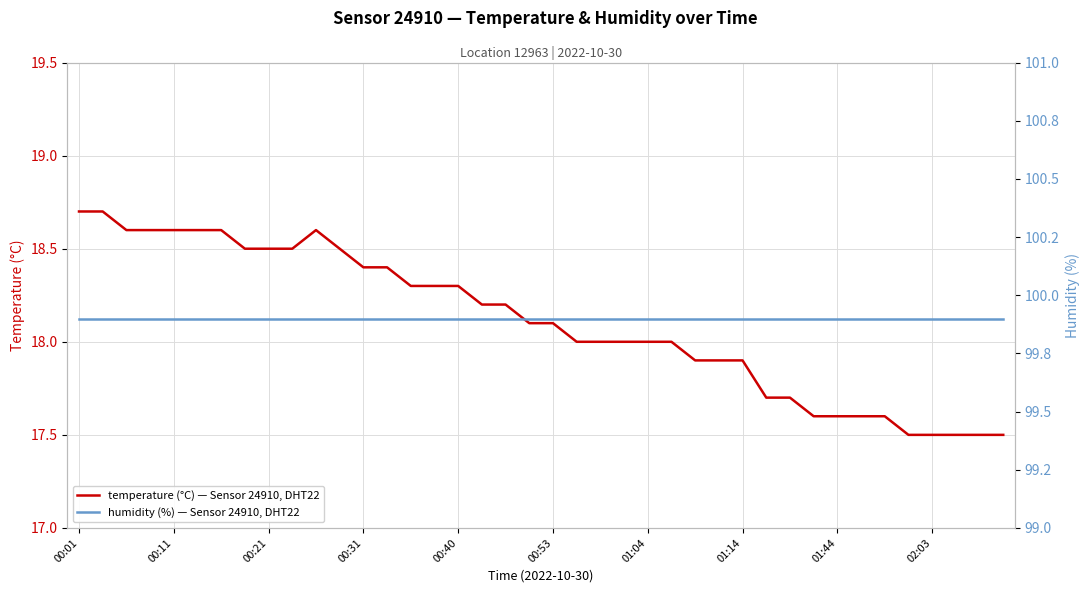

True or false: humidity (%) — Sensor 24910, DHT22 and temperature (°C) — Sensor 24910, DHT22 intersect in this chart.

False